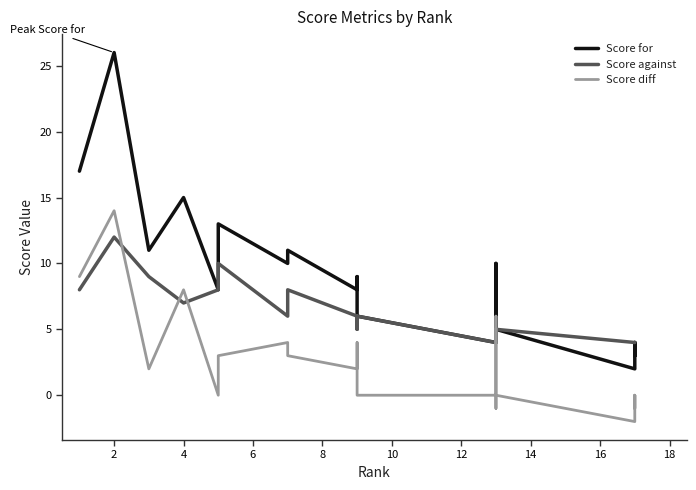

Rank the series by their maximum value, from highest to lowest.

Score for, Score diff, Score against